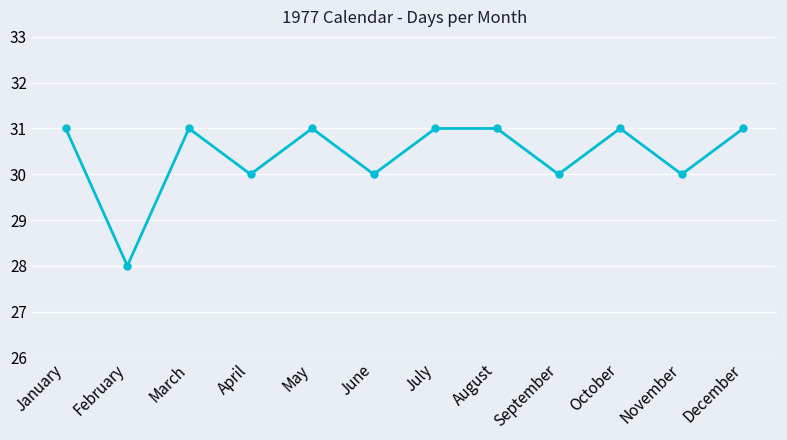

Is this an area chart (filled region under the line)?

No